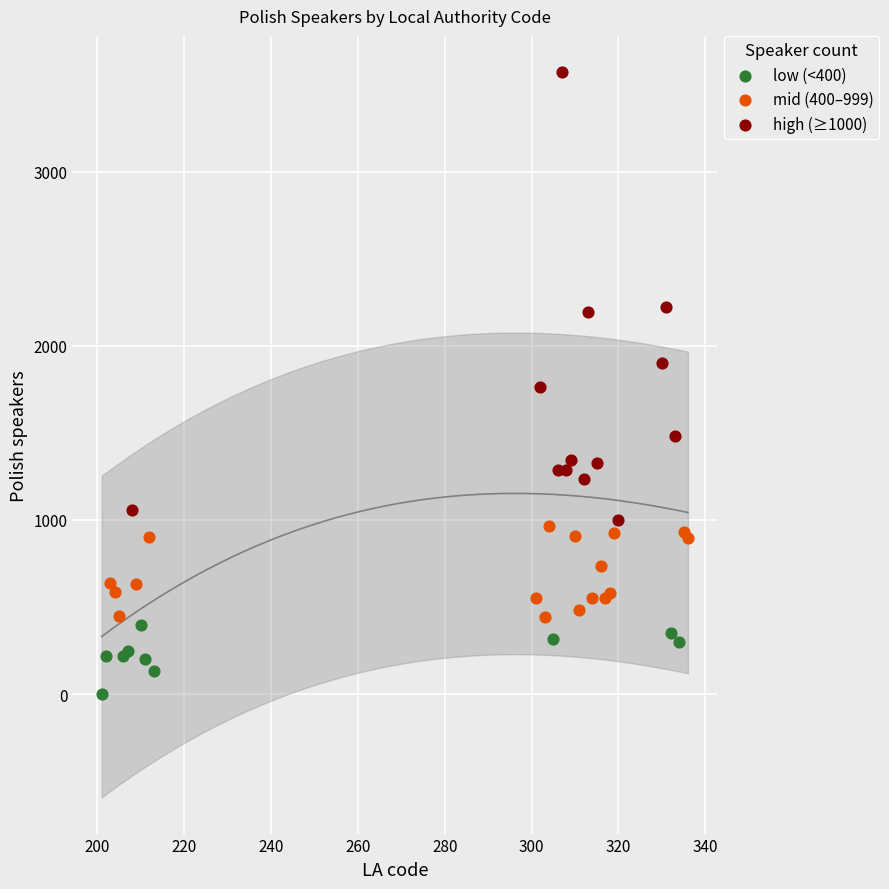

Which series contains the lowest Y value?

low (<400)